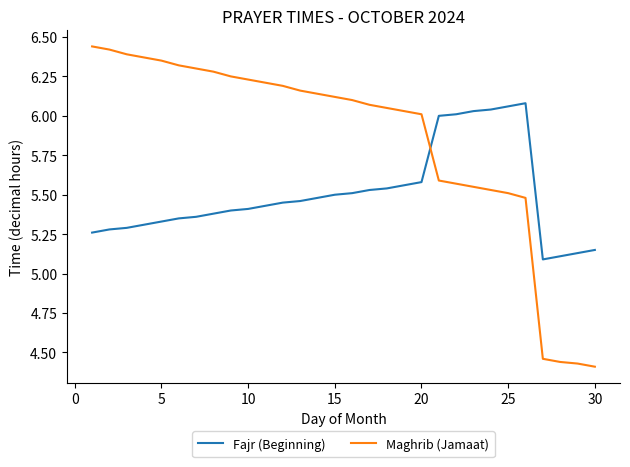

What is the difference between the maximum and minimum values in the Fajr (Beginning) series?

1.0